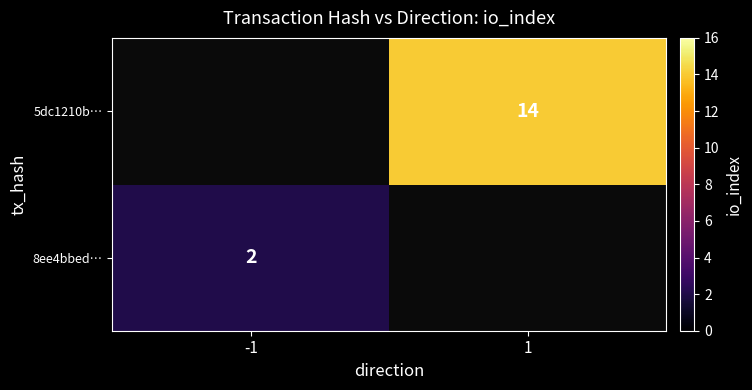

Is it true that 8ee4bbed… equals 2 at -1?

True